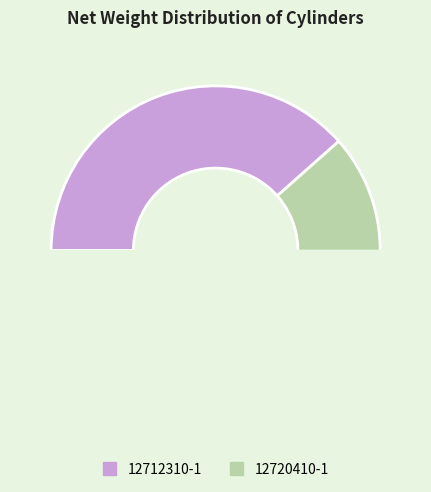

How many segments does this pie chart have?

2